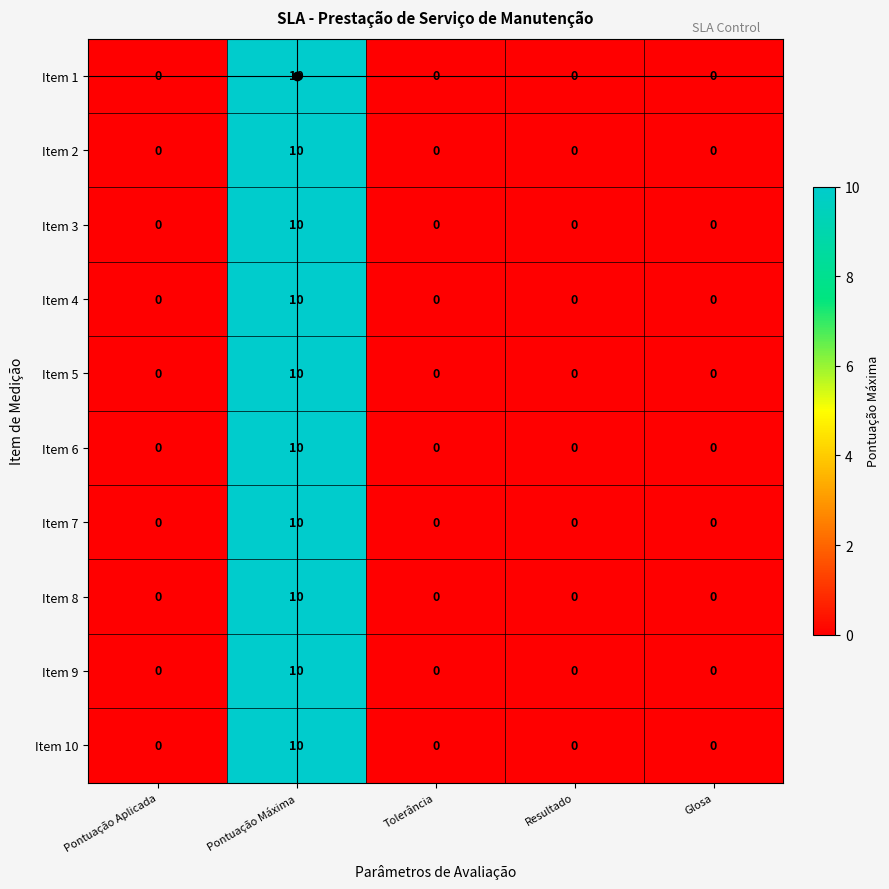

At which category is the sum across all series the highest?

Pontuação Máxima